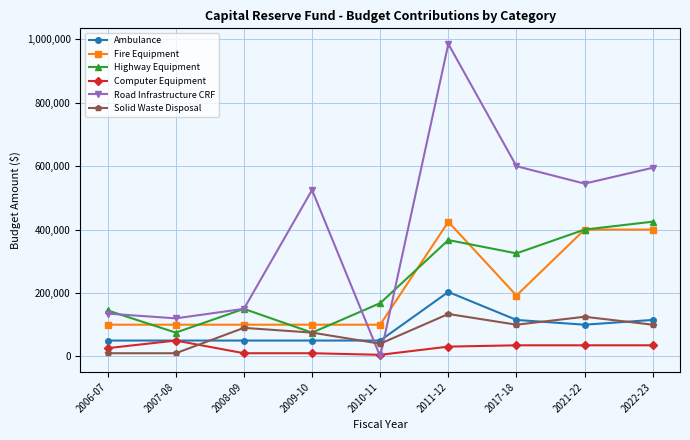

What are all the series names shown in the legend?

Ambulance, Fire Equipment, Highway Equipment, Computer Equipment, Road Infrastructure CRF, Solid Waste Disposal